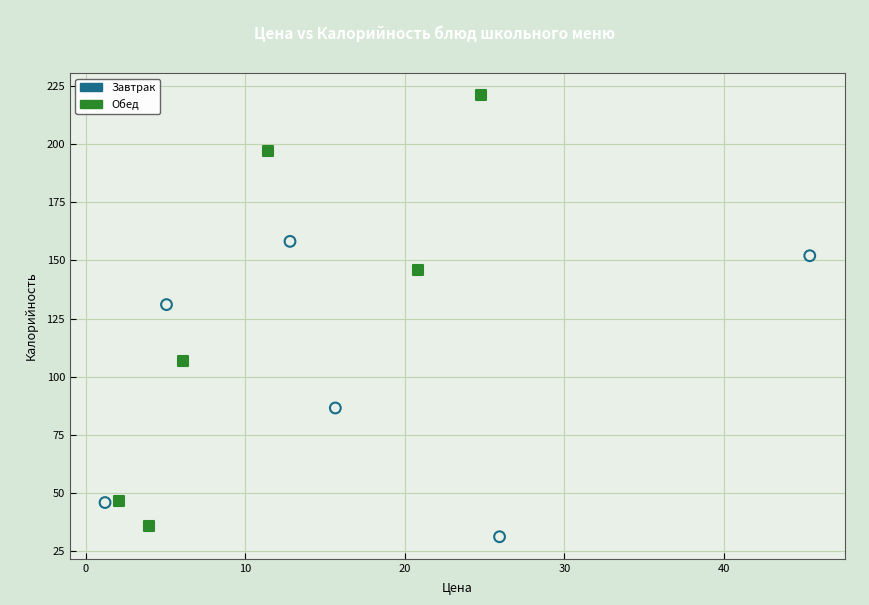

Which series reaches the maximum Y coordinate?

Обед